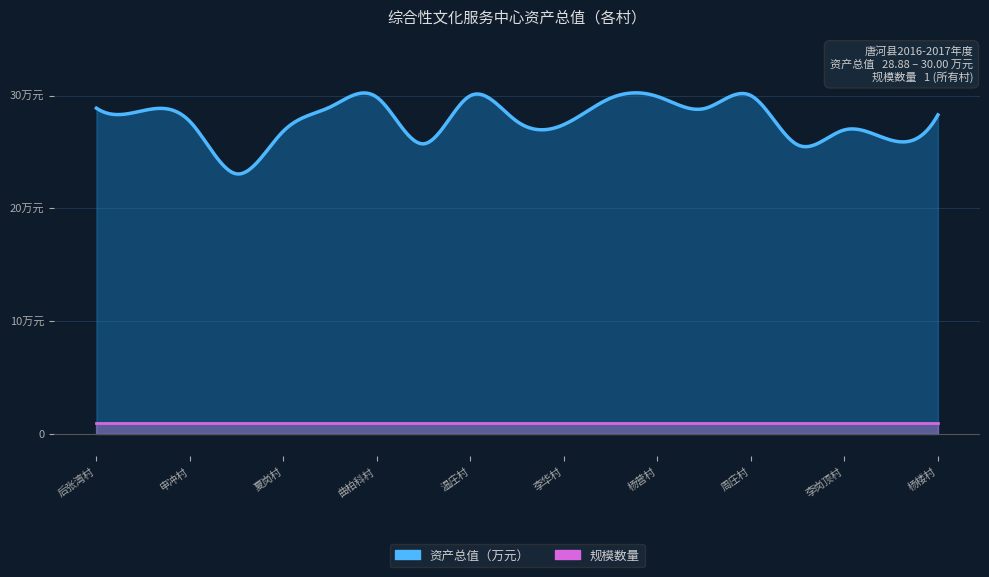

At which label does 资产总值 reach its peak?

周庄村